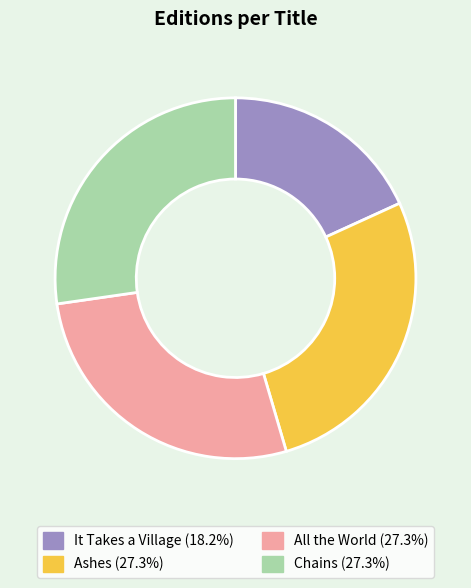

Do Chains and Ashes together represent more than half of the pie?

Yes